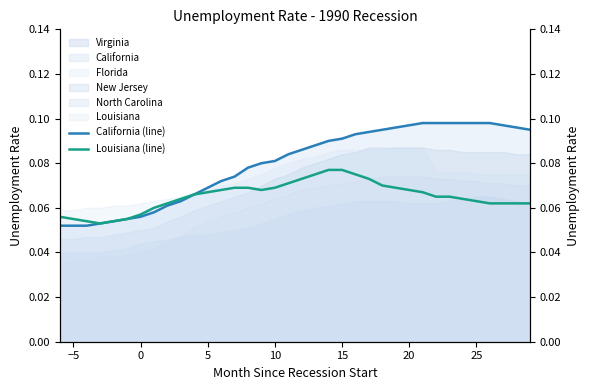

The value of Louisiana (line) at 15 is 0.0. True or false?

False